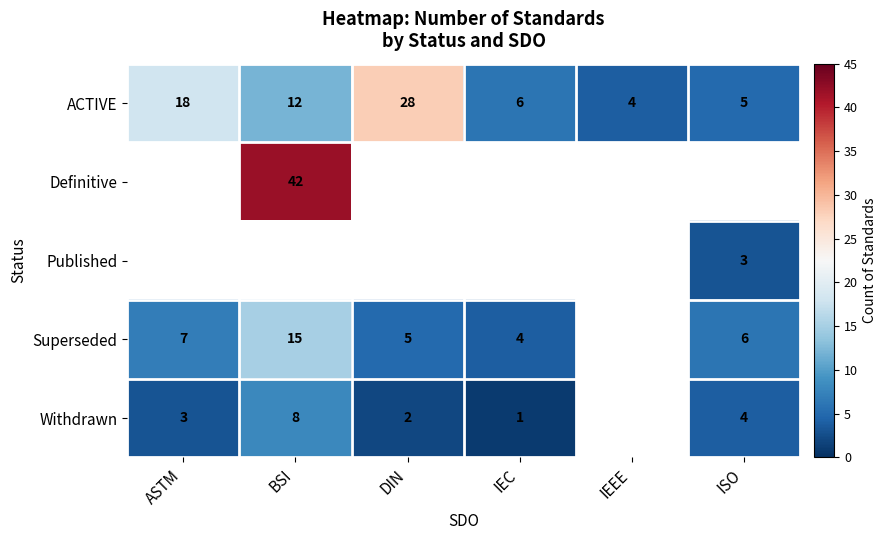

The value of Withdrawn at ASTM is 3. True or false?

True